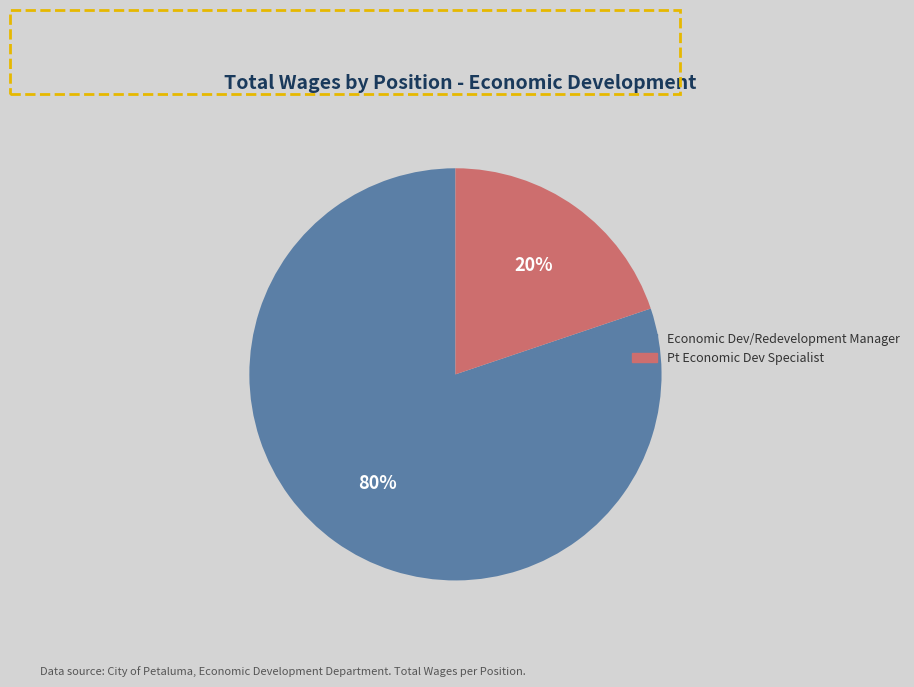

Approximately how many times larger is the value at Economic Dev/Redevelopment Manager compared to Pt Economic Dev Specialist?

4.0